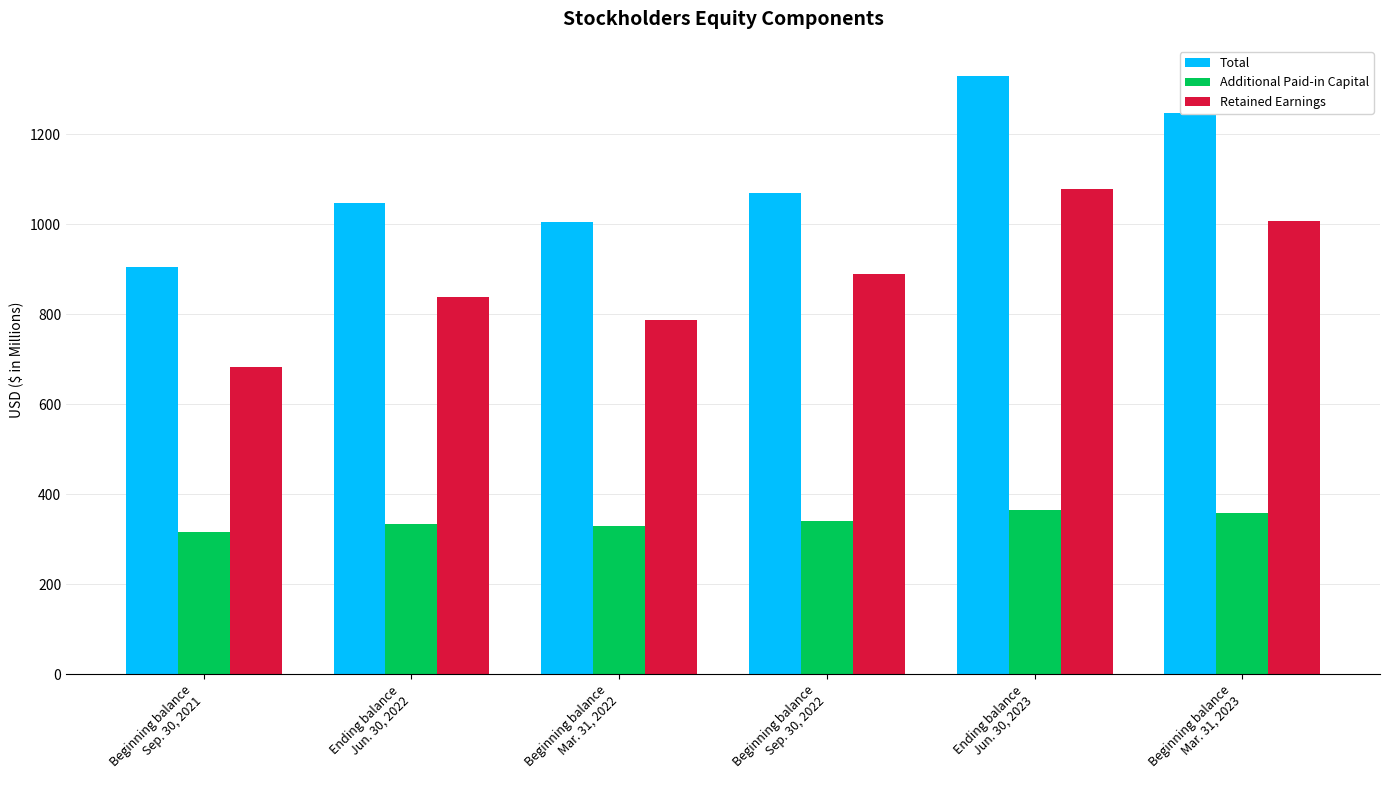

How many data points does each series have?

6